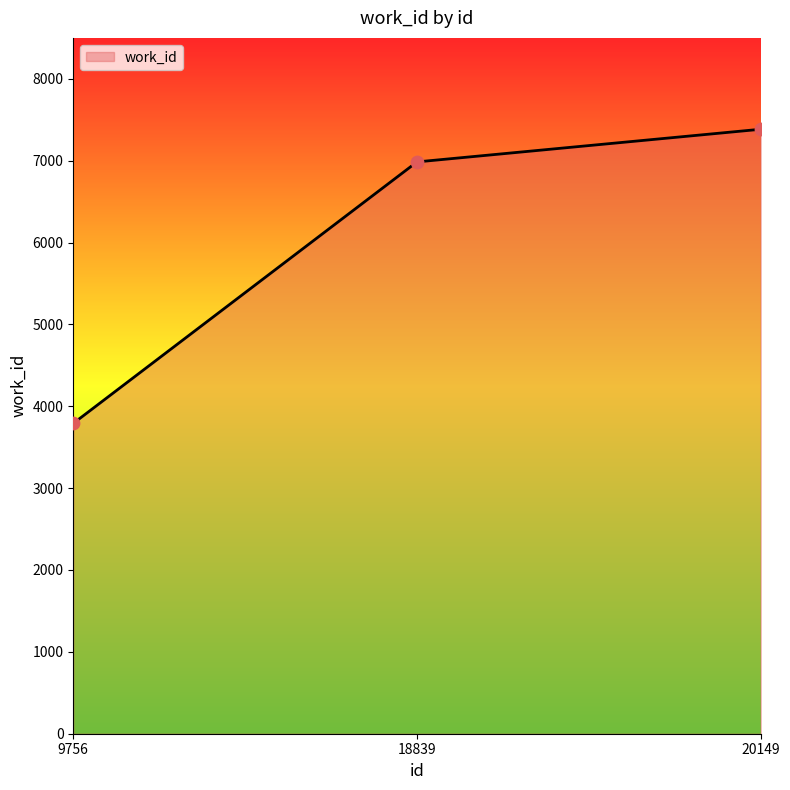

What is the ratio of the value at 9756 to the value at 18839?

0.5